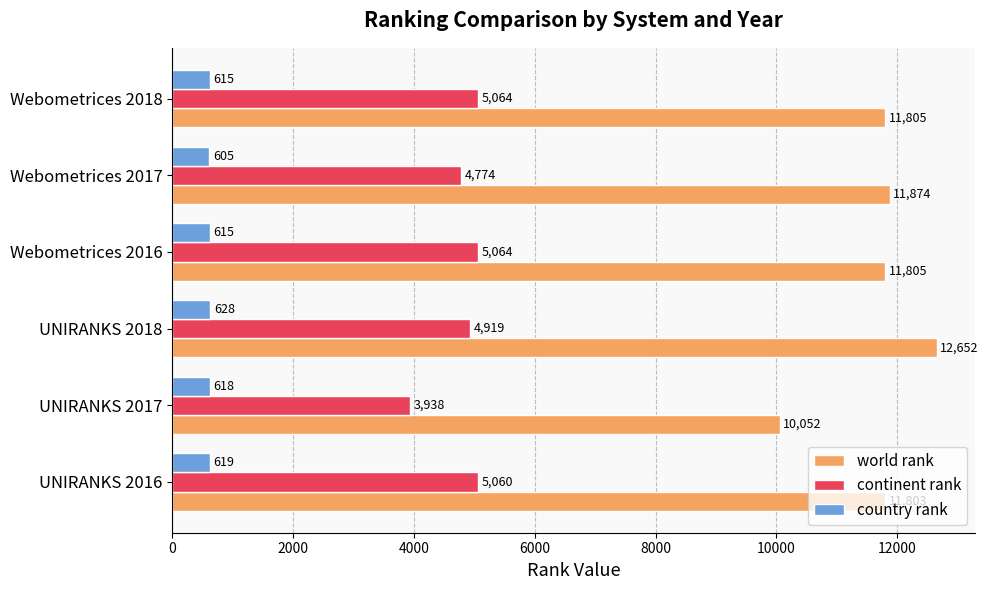

List the series in order of their overall mean, highest first.

world rank, continent rank, country rank